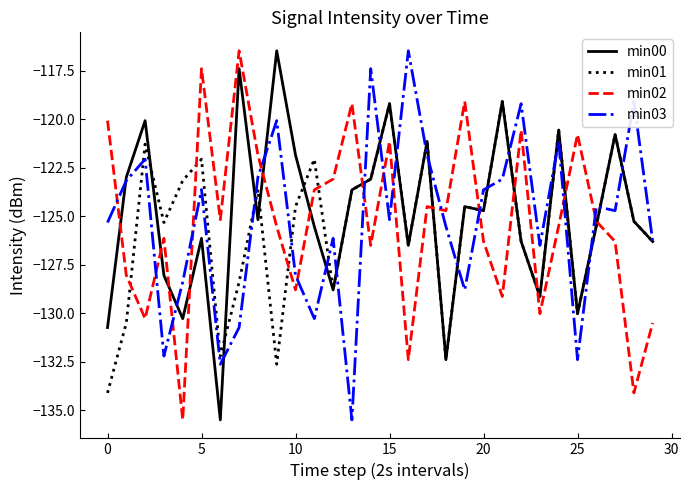

What is the smallest value displayed?

-135.5